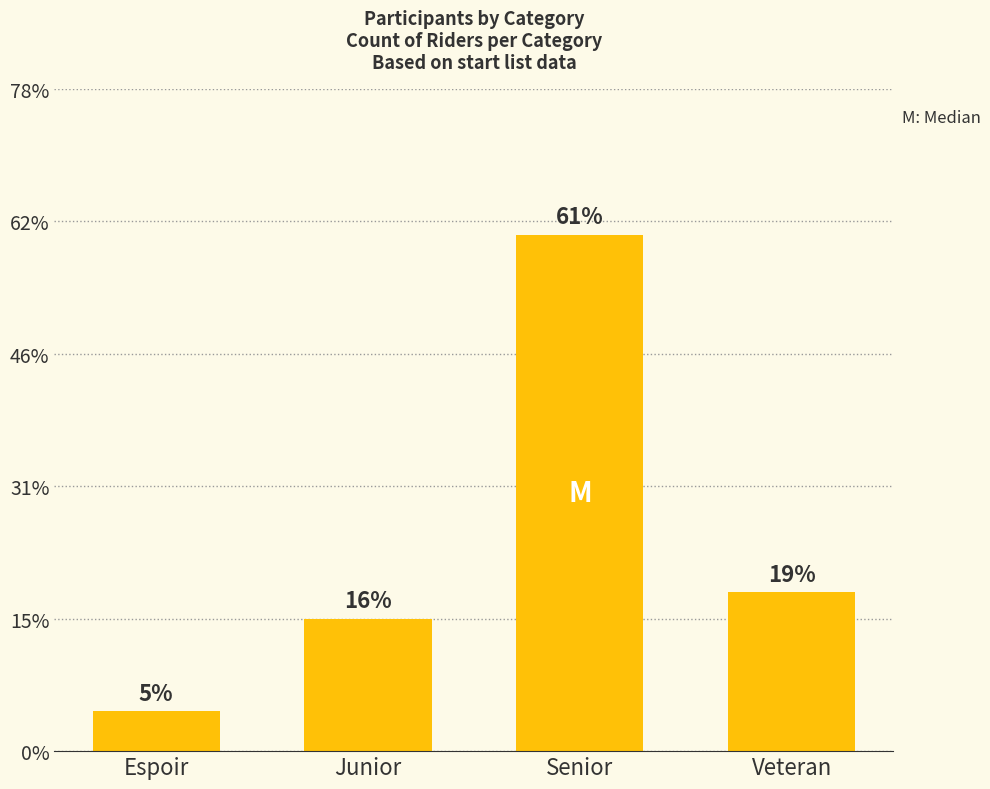

The chart shows a value of 1 at Espoir. True or false?

False